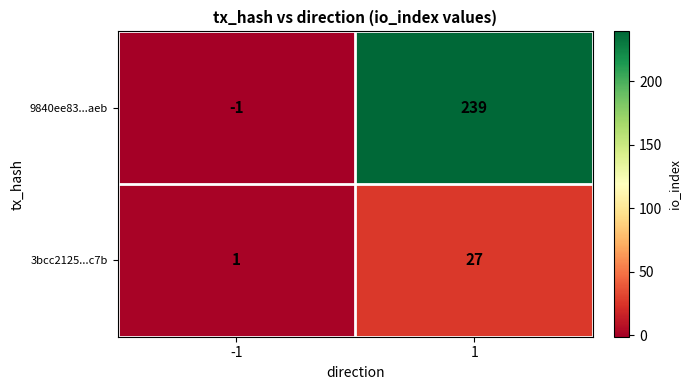

Reading right to left, extract all data points from this chart.

9840ee83...aeb: 239	-1
3bcc2125...c7b: 27	1